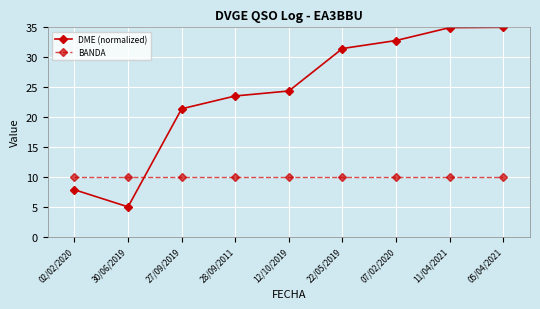

How many distinct data groups are displayed?

2